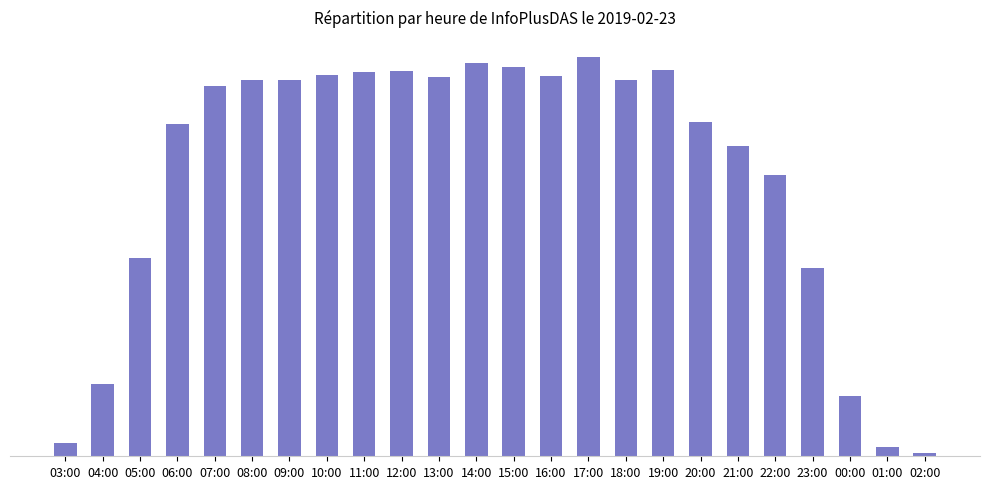

Are the bars horizontal?

No